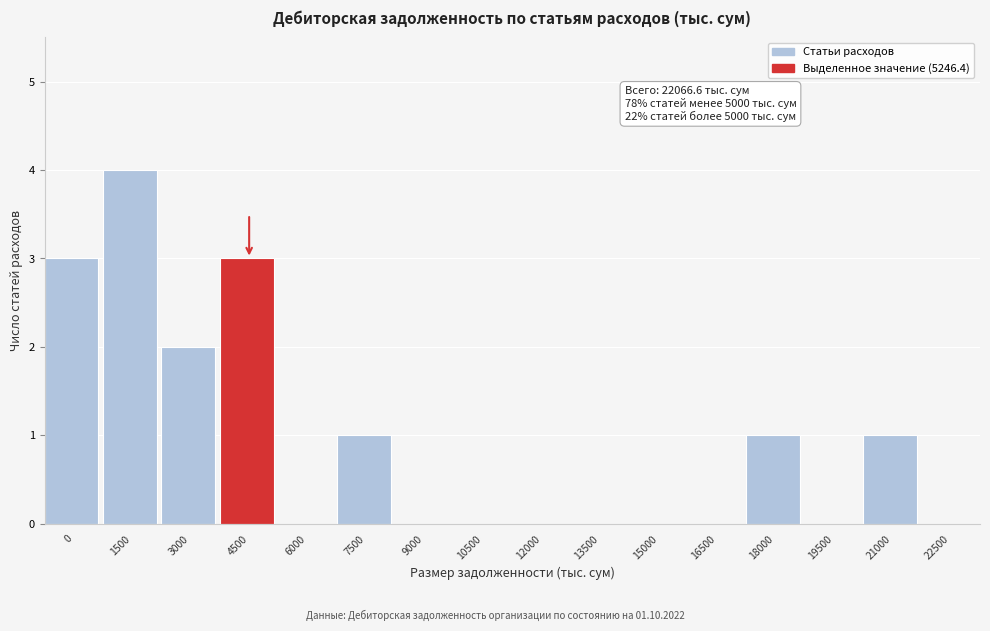

Reading left to right, list all the values displayed in this chart.

0=3	1500=4	3000=2	4500=3	6000=0	7500=1	9000=0	10500=0	12000=0	13500=0	15000=0	16500=0	18000=1	19500=0	21000=1	22500=0